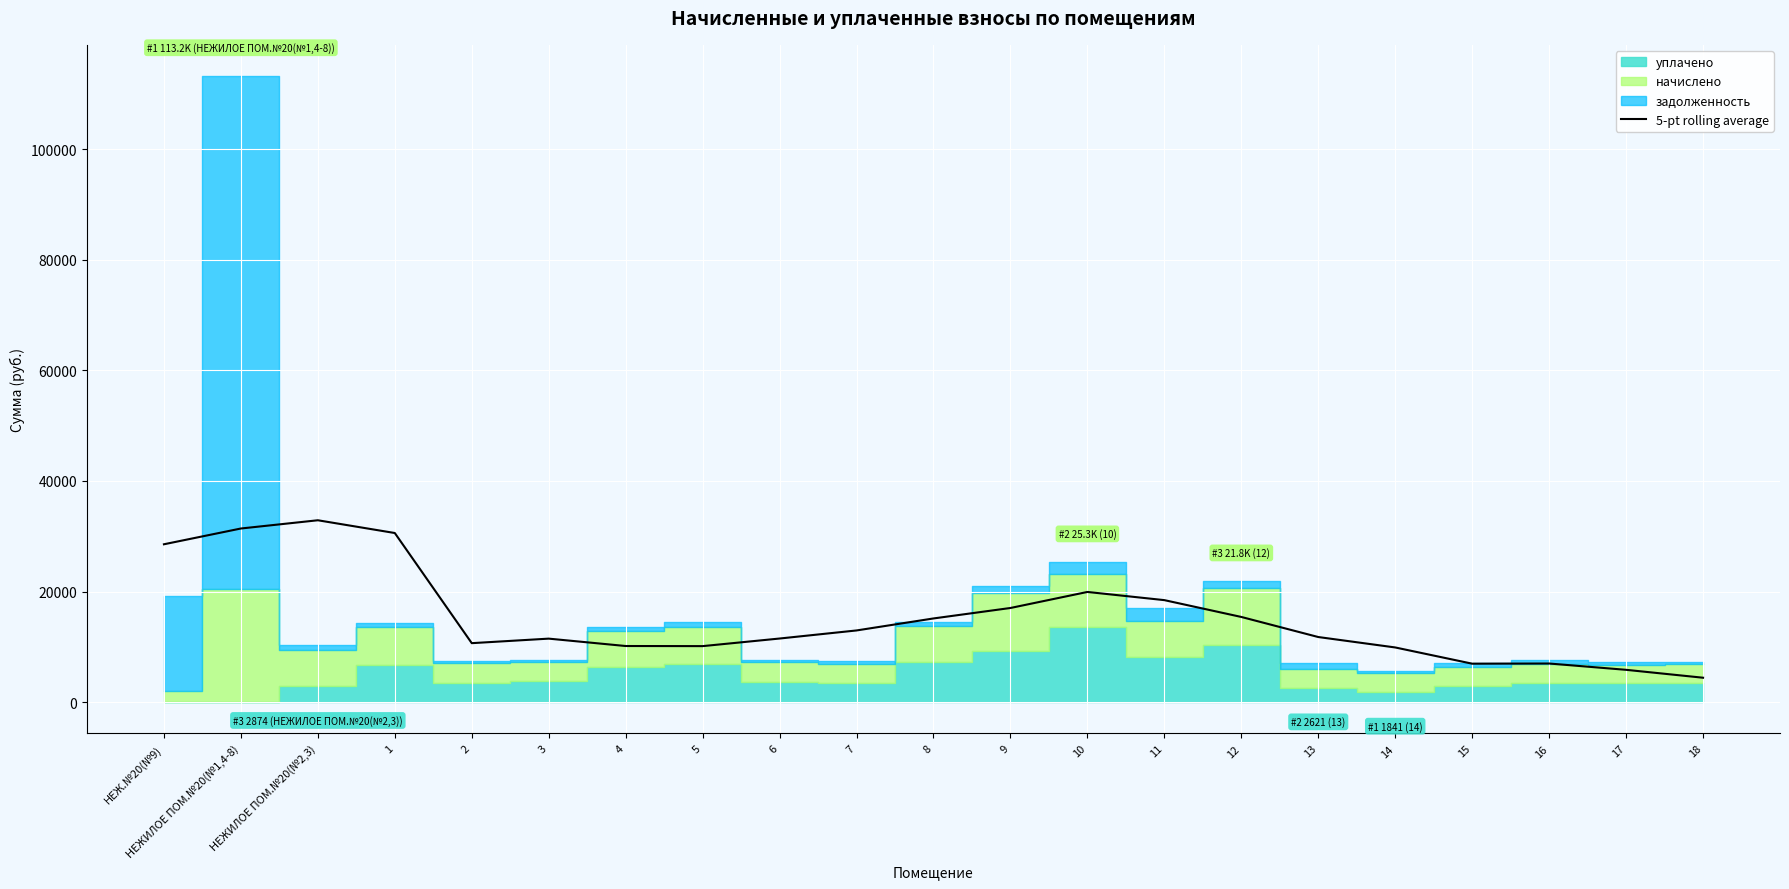

Reading left to right, transcribe all the data shown in this chart.

НЕЖ.№20(№9)=28547.6	НЕЖИЛОЕ ПОМ.№20(№1,4-8)=31399.7	НЕЖИЛОЕ ПОМ.№20(№2,3)=32890.0	1=30583.4	2=10667.8	3=11486.1	4=10151.5	5=10132.1	6=11506.0	7=12965.7	8=15136.8	9=17028.2	10=19927.0	11=18447.9	12=15406.2	13=11775.9	14=9890.8	15=6956.9	16=6988.4	17=5846.7	18=4418.7